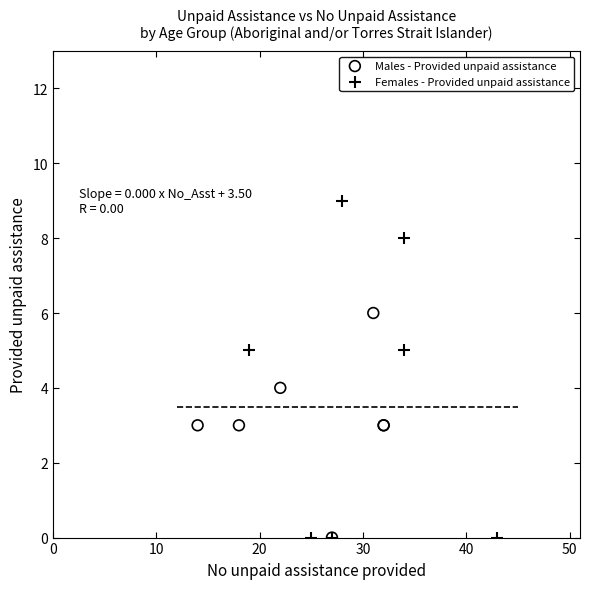

Which series has the widest spread of Y values?

Females - Provided unpaid assistance